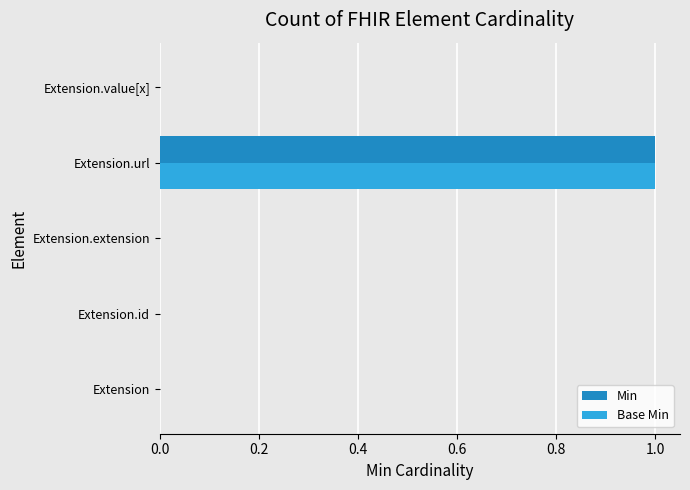

What is the sum of all Min values?

1